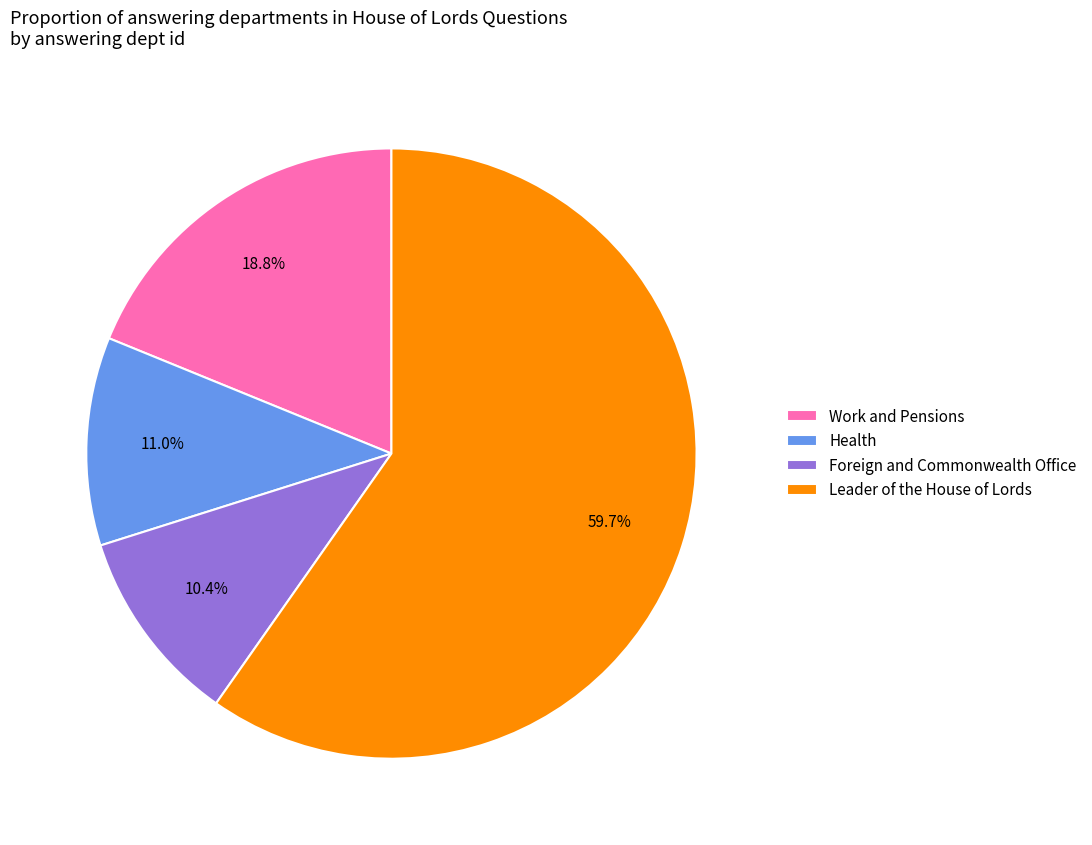

To the nearest percent, what is the difference between the Health and Leader of the House of Lords slice percentages?

49%